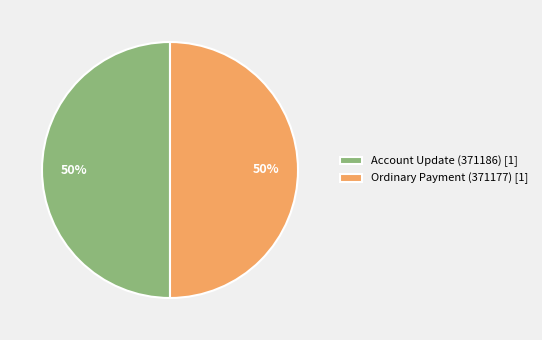

Combined, do Ordinary Payment (371177) [1] and Account Update (371186) [1] account for over 50%?

Yes